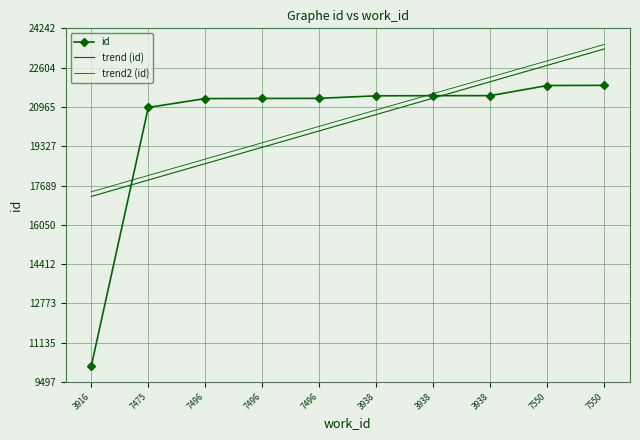

Reading right to left, extract all data points from this chart.

id: 7550=21864.0	7550=21858.0	3938=21436.0	3938=21435.0	3938=21428.0	7496=21323.0	7496=21318.0	7496=21314.0	7475=20944.0	3916=10167.0
trend (id): 7550=23383.3	7550=22700.1	3938=22016.8	3938=21333.6	3938=20650.3	7496=19967.1	7496=19283.8	7496=18600.6	7475=17917.3	3916=17234.1
trend2 (id): 7550=23571.7	7550=22888.7	3938=22205.8	3938=21522.9	3938=20840.0	7496=20157.1	7496=19474.2	7496=18791.3	7475=18108.4	3916=17425.4